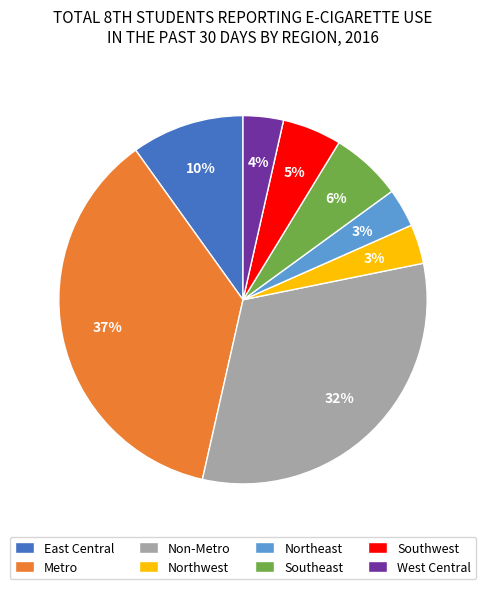

Do Non-Metro and Southwest together represent more than half of the pie?

No